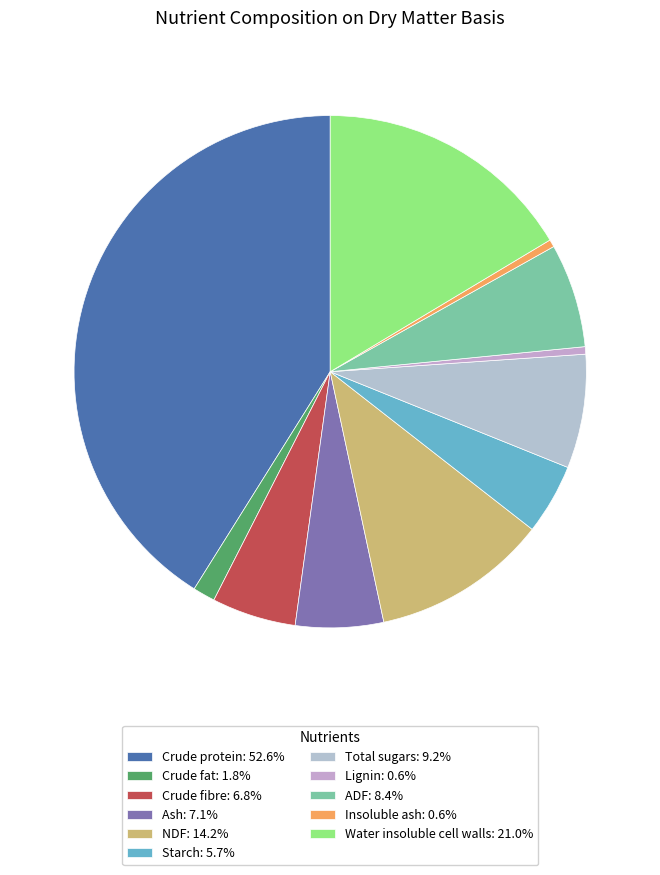

The Crude protein slice represents 41% of the pie. True or false?

True